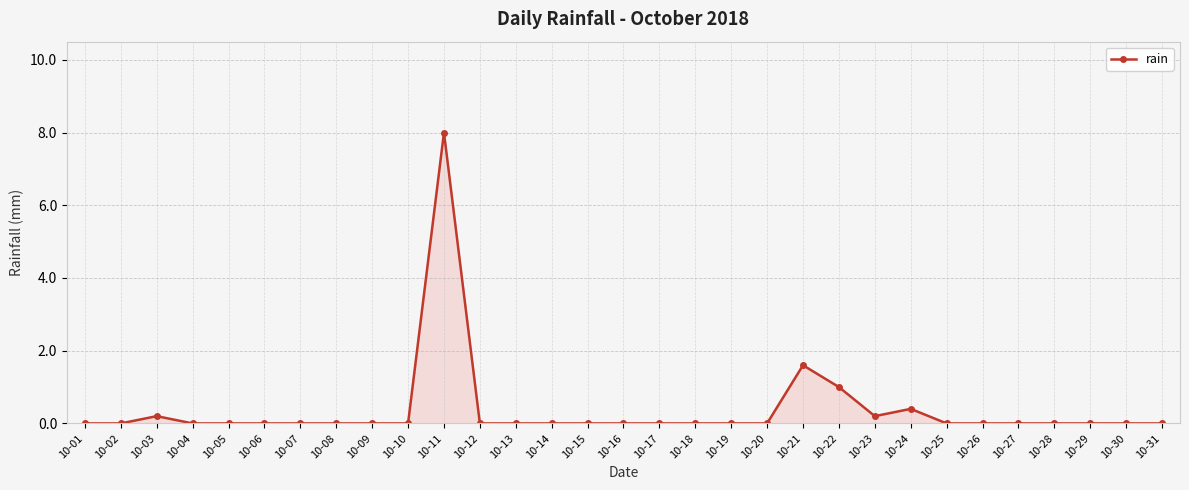

What is the sum of the values at 10-31 and 10-03?

0.2